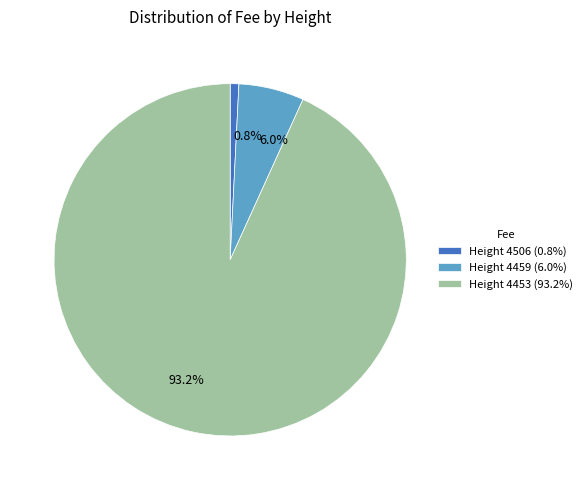

Rank the categories by value from lowest to highest.

Height 4506 (0.8%), Height 4459 (6.0%), Height 4453 (93.2%)